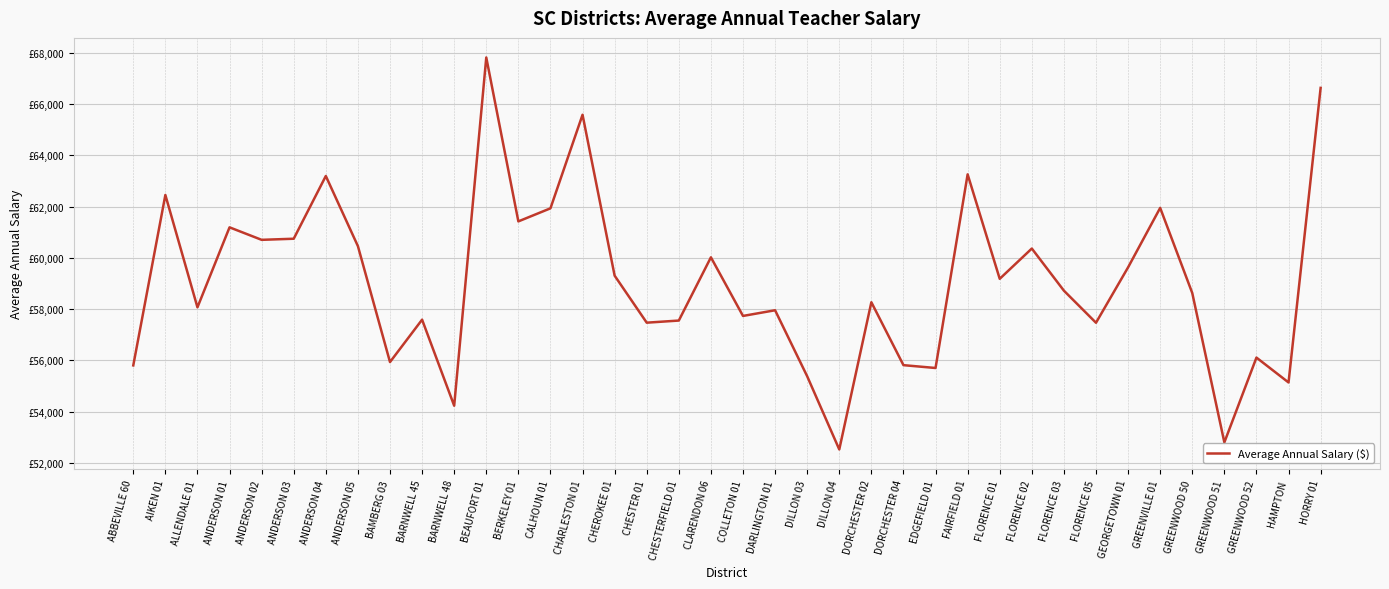

The value at CALHOUN 01 is 61935.6. True or false?

True